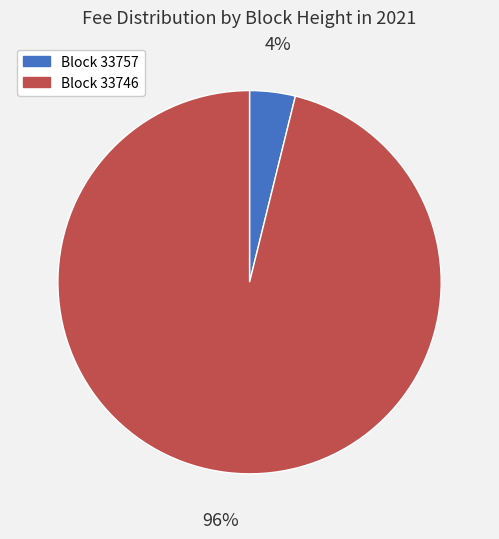

Count the number of slices in the pie.

2